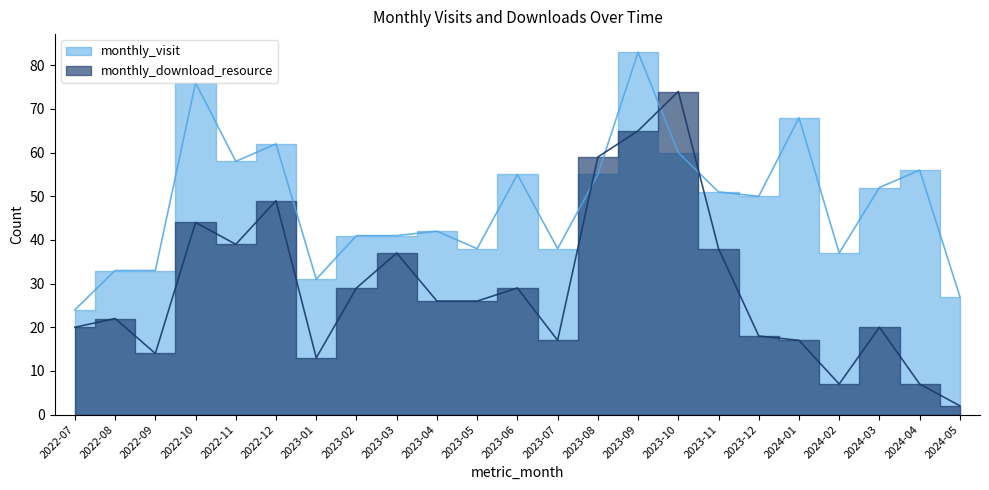

At which category does monthly_download_resource reach its first local valley?

2022-09